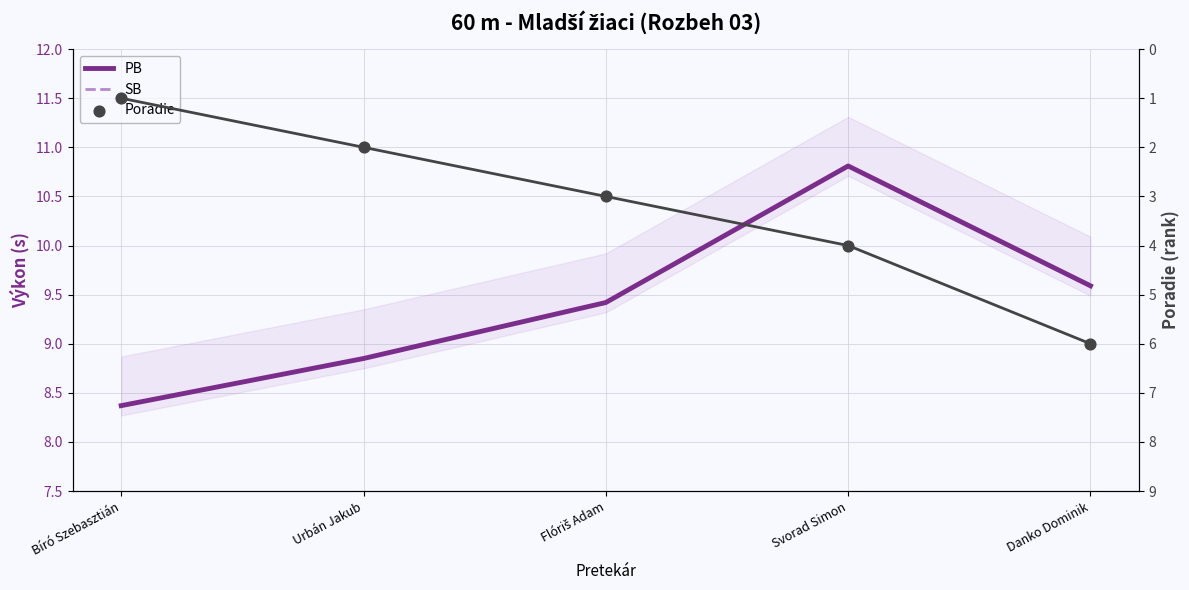

Which series has the largest Y range (max minus min)?

Poradie